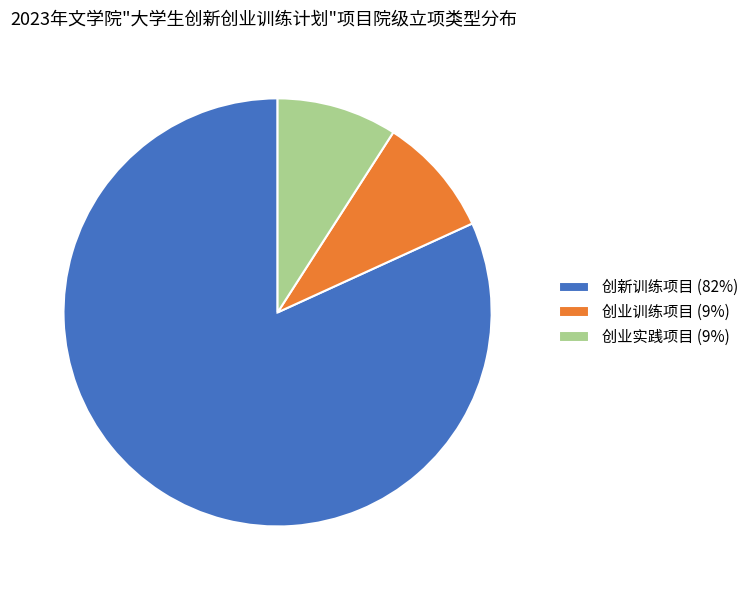

Which category accounts for the majority?

创新训练项目